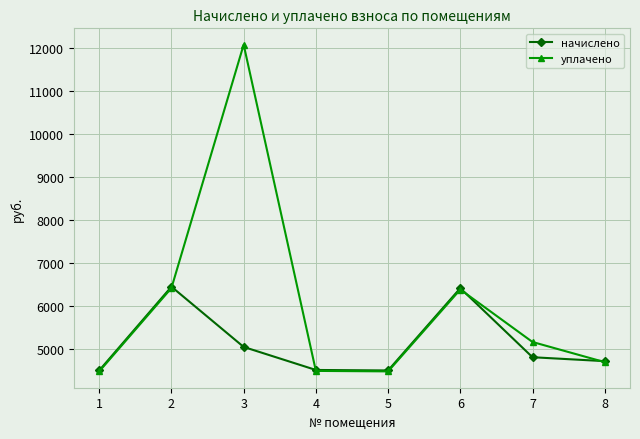

What is the total value across all series at 3?

17118.0